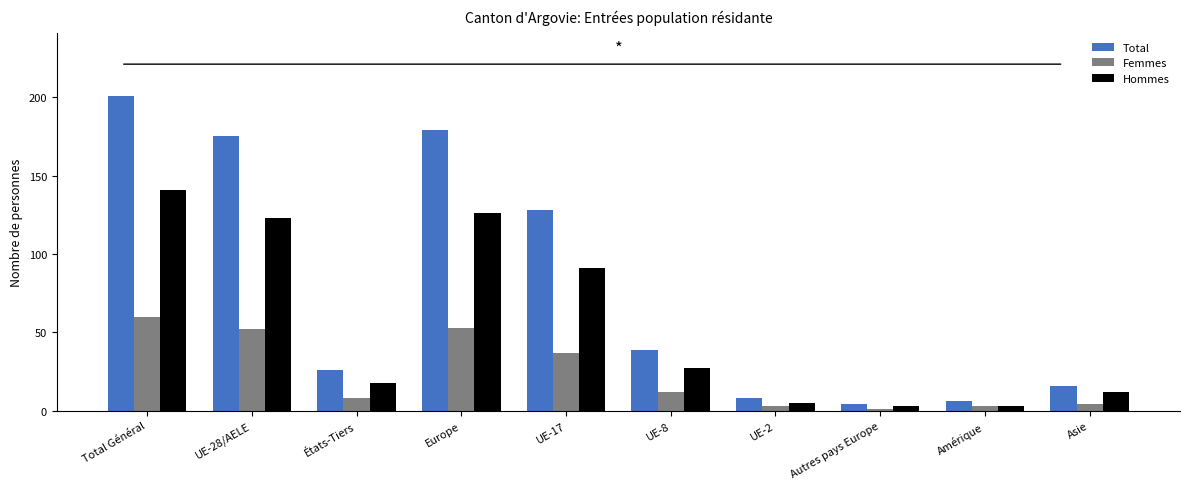

Reading left to right, transcribe all the data shown in this chart.

Total: 201	175	26	179	128	39	8	4	6	16
Femmes: 60	52	8	53	37	12	3	1	3	4
Hommes: 141	123	18	126	91	27	5	3	3	12